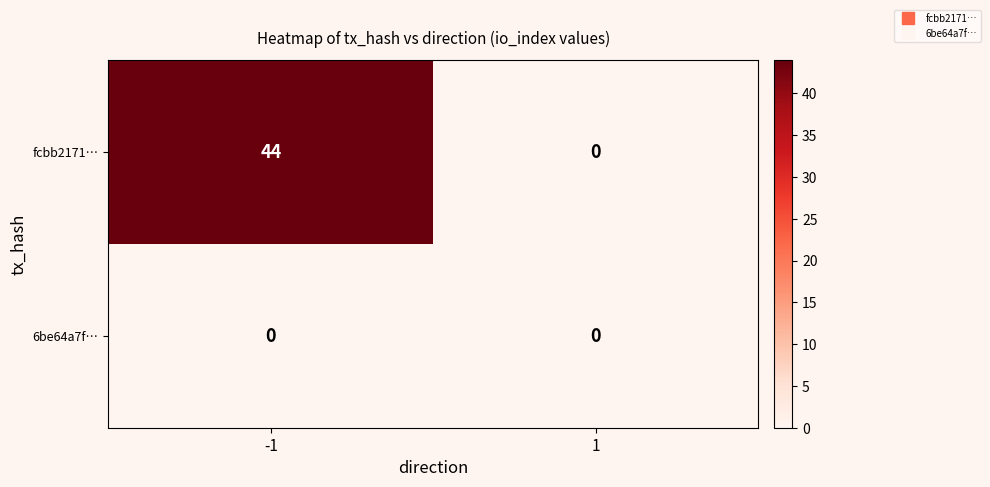

Is it true that fcbb2171… equals -24 at 1?

False